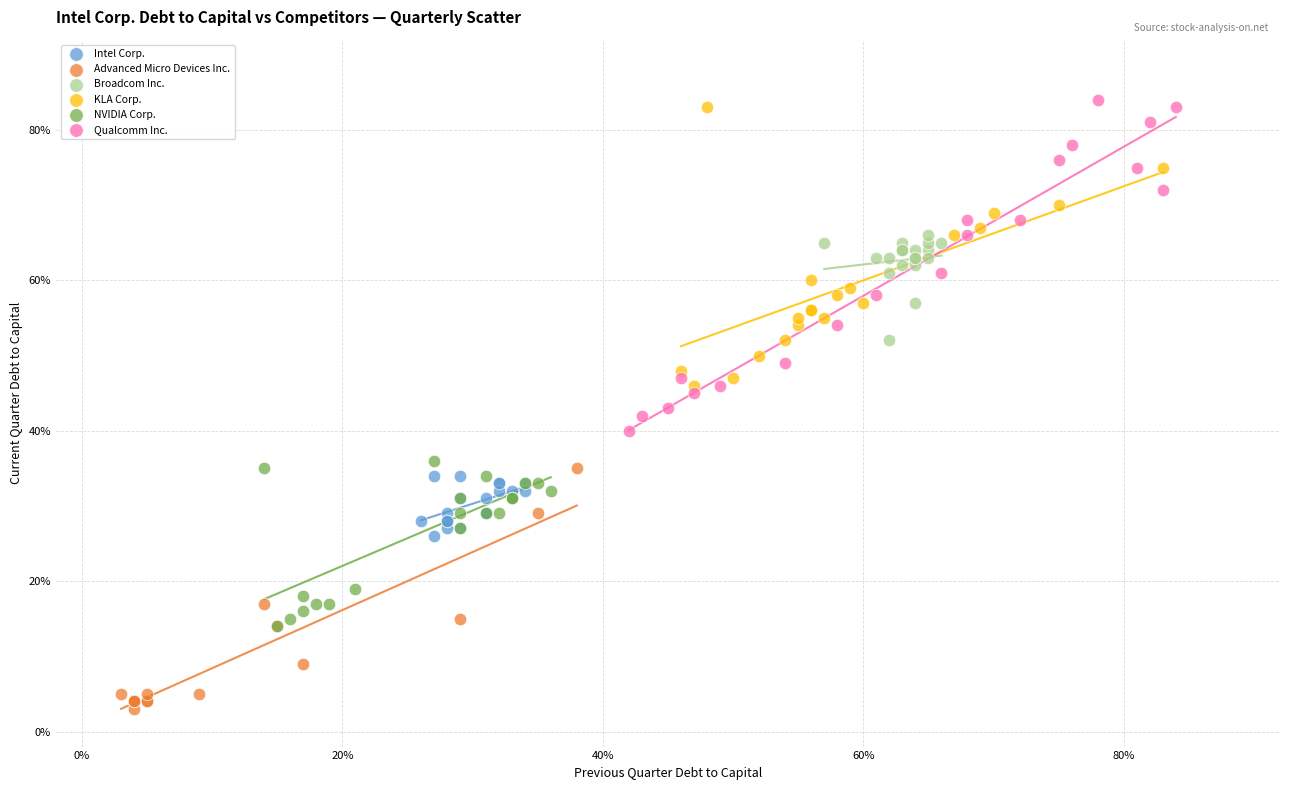

What are all the series names shown in the legend?

Intel Corp., Advanced Micro Devices Inc., Broadcom Inc., KLA Corp., NVIDIA Corp., Qualcomm Inc.